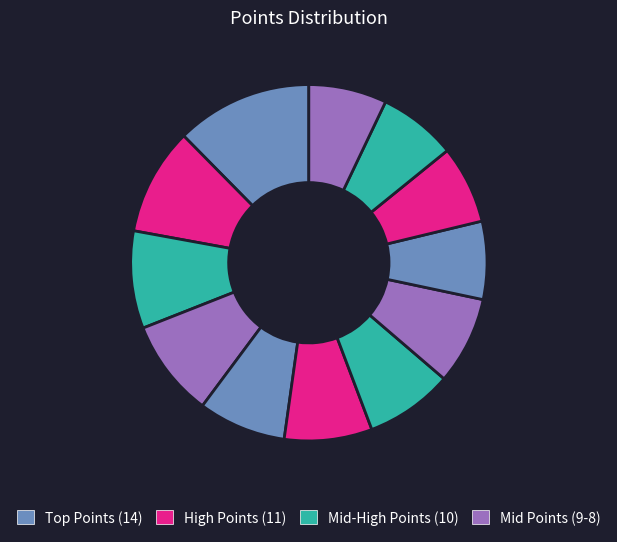

How many segments does this pie chart have?

12